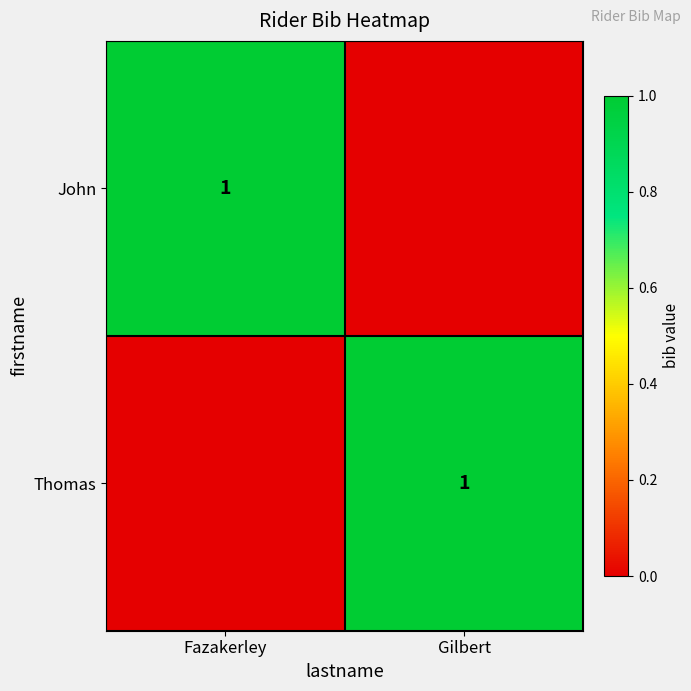

The John series shows 0 at Fazakerley. True or false?

False